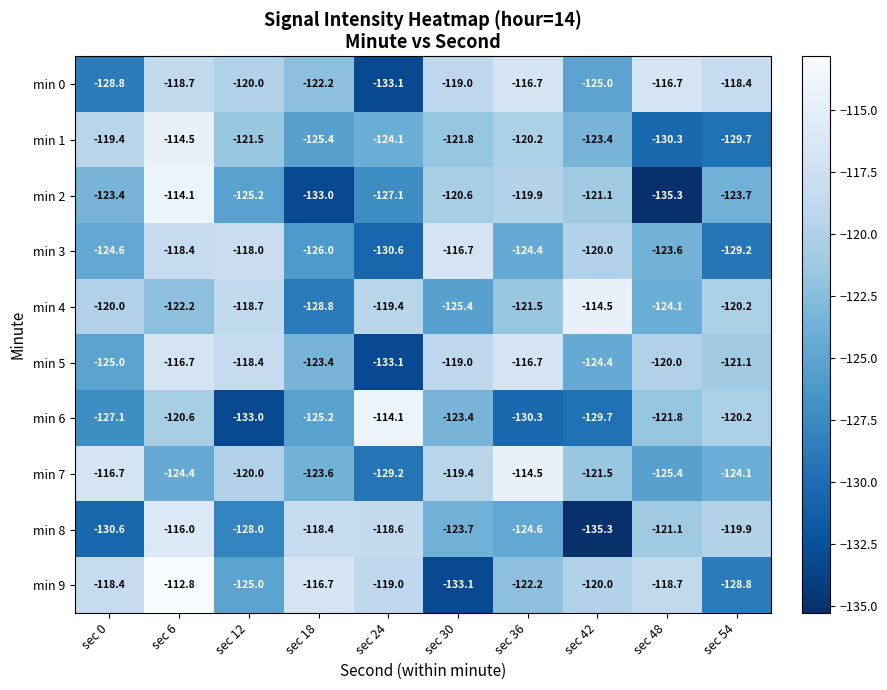

True or false: min 8 has a value of -177.9 at sec 48.

False